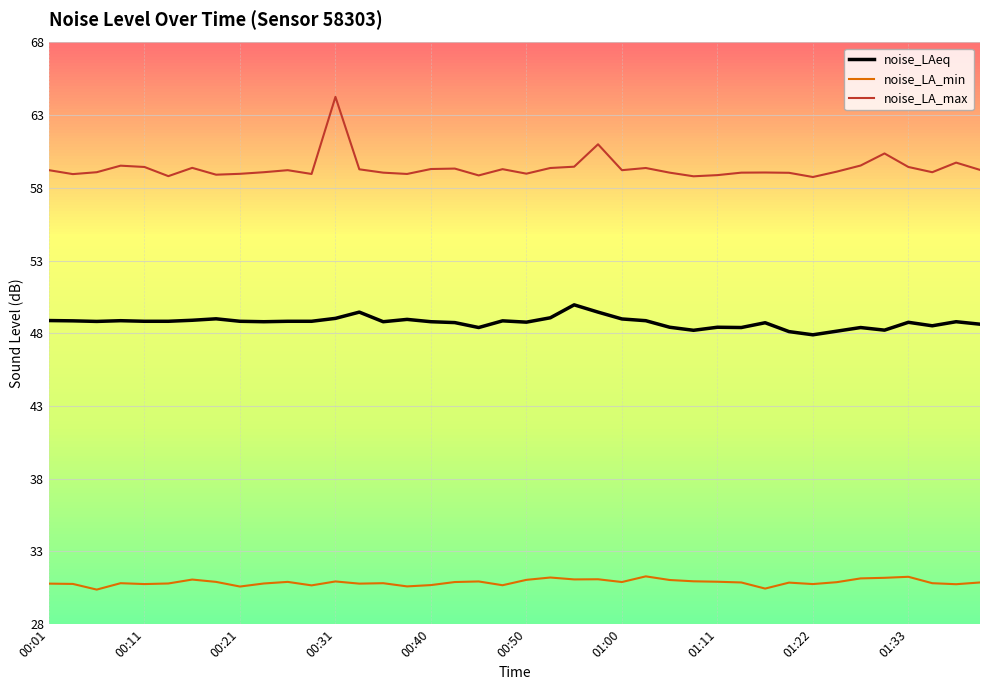

Which series has the largest range (max minus min)?

noise_LA_max